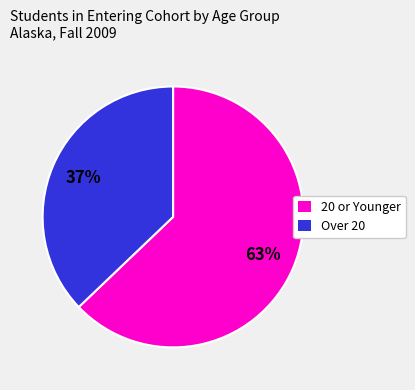

What is the smallest slice in the pie chart?

Over 20